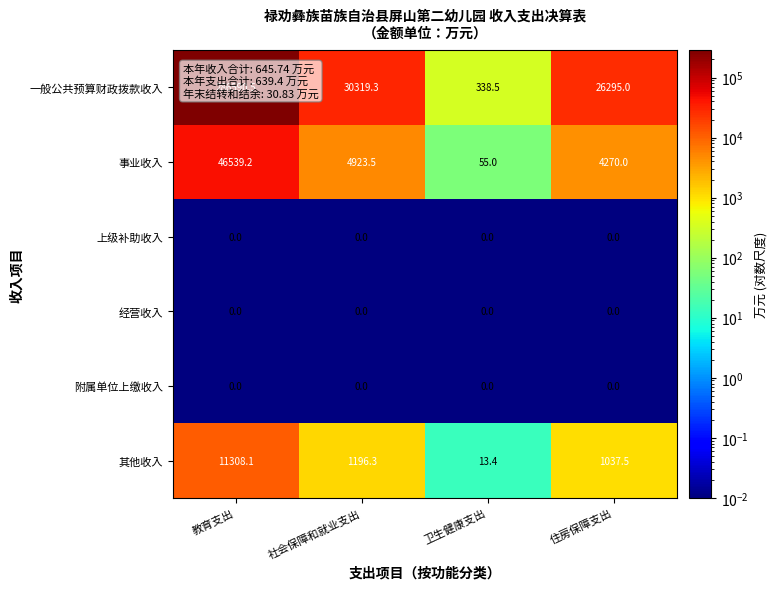

List the labels in order of 一般公共预算财政拨款收入 value, largest first.

教育支出, 社会保障和就业支出, 住房保障支出, 卫生健康支出